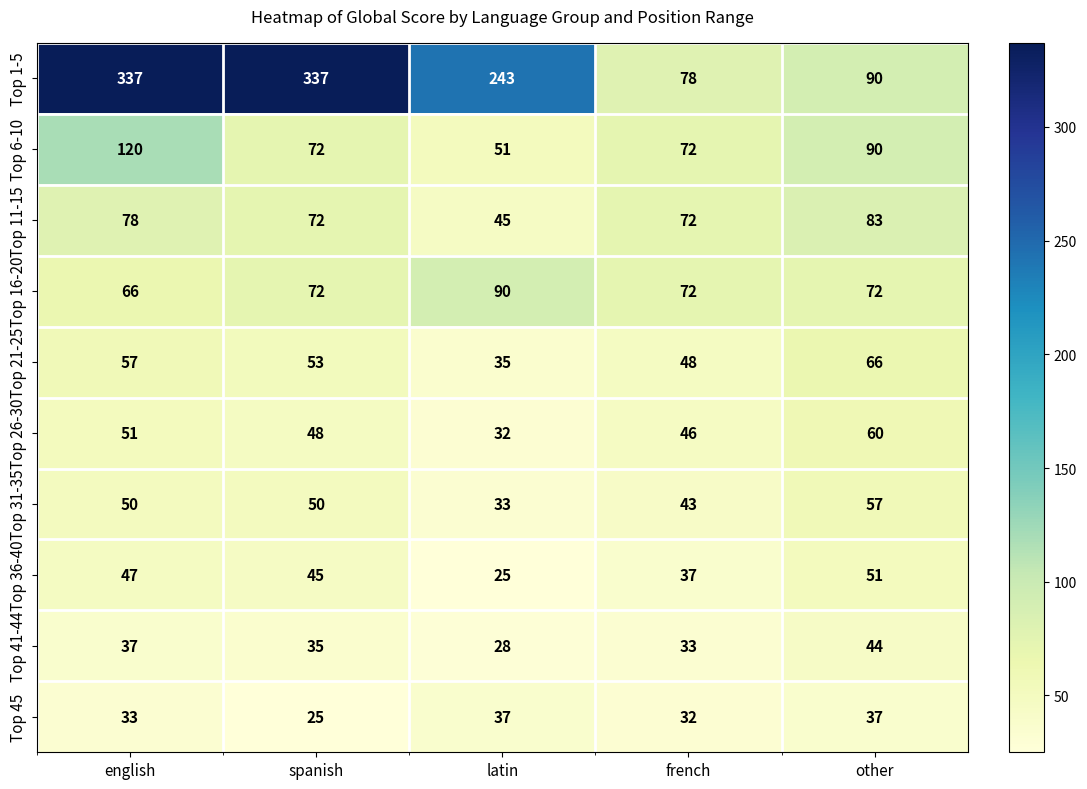

How many Top 31-35 values are between 43 and 50?

3